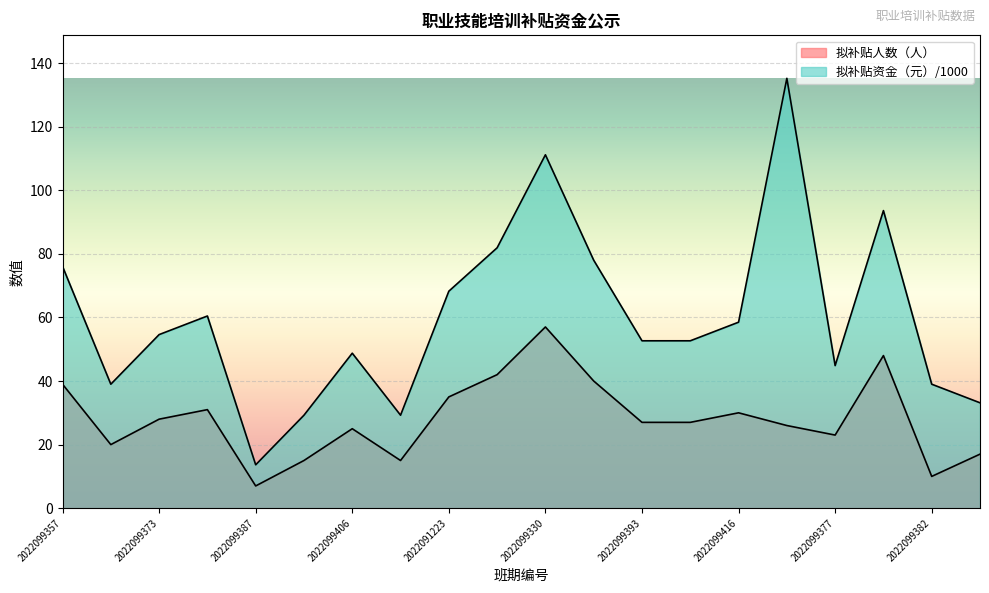

What is the difference between the 拟补贴人数（人） values at 2022099357 and 2022099431?

24.0